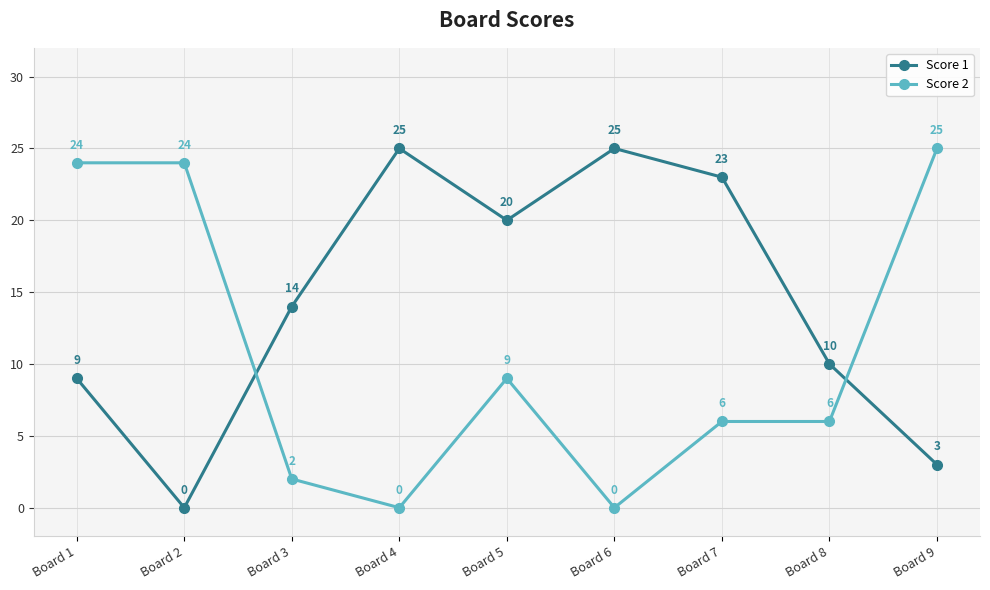

How many interior local valleys does the Score 1 series have?

2